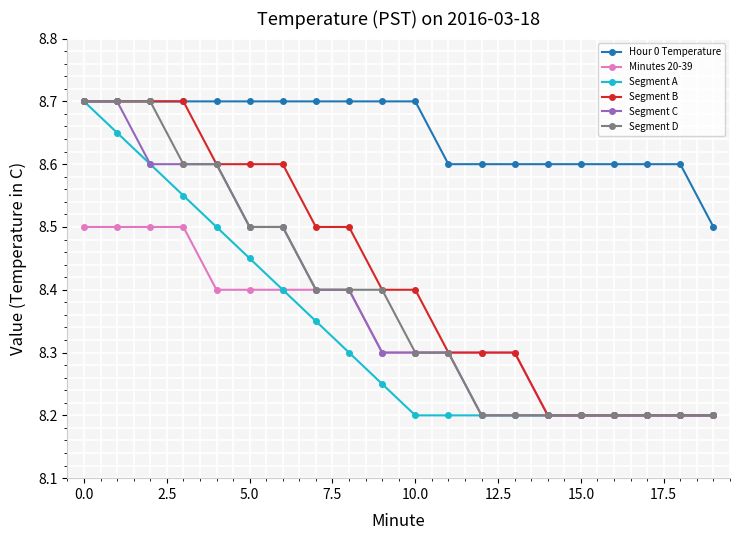

How many Hour 0 Temperature values are between 8 and 9?

20